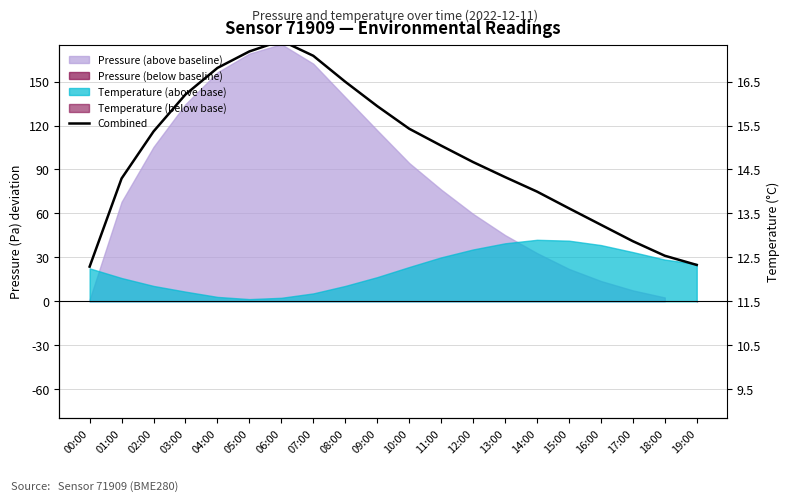

Rank the categories by value from lowest to highest.

00:00, 19:00, 18:00, 17:00, 16:00, 15:00, 14:00, 01:00, 13:00, 12:00, 11:00, 02:00, 10:00, 09:00, 03:00, 08:00, 04:00, 07:00, 05:00, 06:00